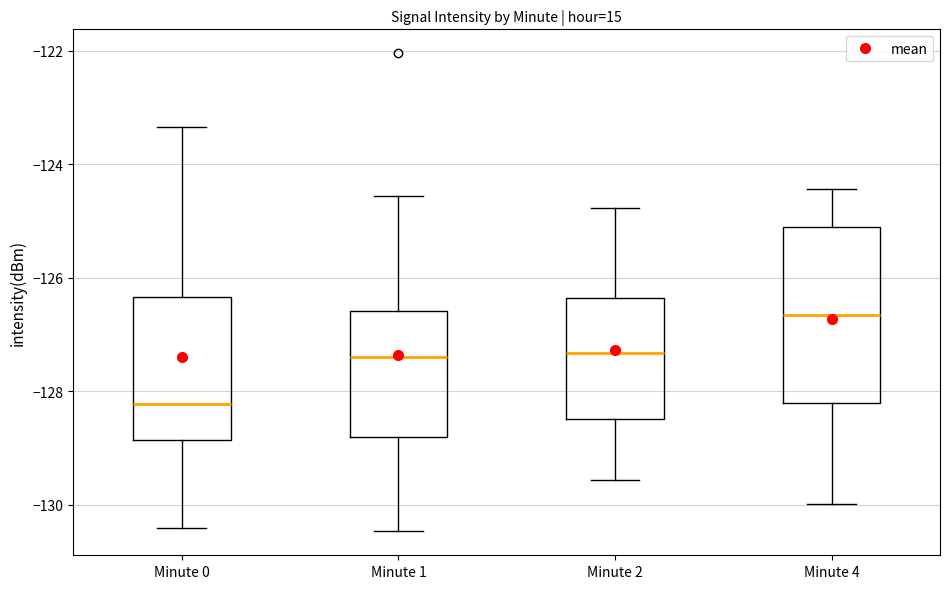

Reading left to right, read every box against the y-axis: the position of its median line, the range the box covers, and the ends of its whiskers. The values are not printed on the chart, so give them approximately, as read against the axis.

Minute 0: median -128.2, box -128.8 to -126.4, whiskers -130.4 to -123.4
Minute 1: median -127.4, box -128.8 to -126.6, whiskers -130.4 to -124.6
Minute 2: median -127.4, box -128.4 to -126.4, whiskers -129.6 to -124.8
Minute 4: median -126.6, box -128.2 to -125.0, whiskers -130.0 to -124.4